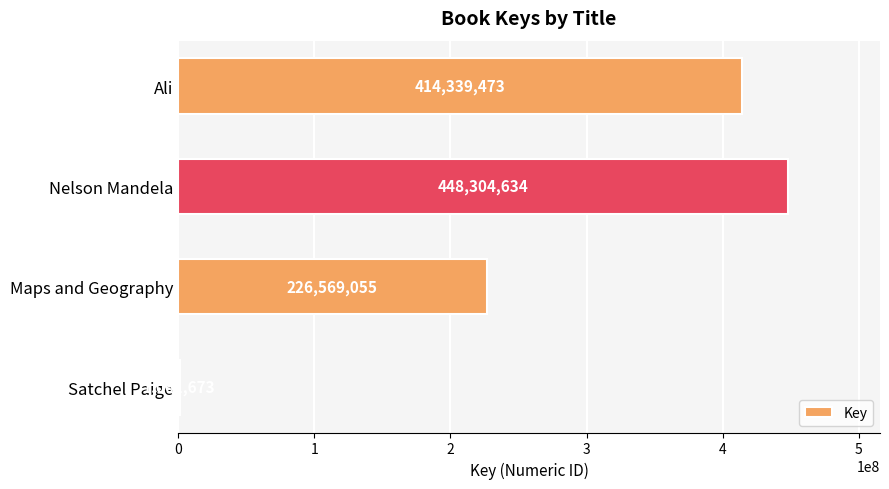

Read the value at Maps and Geography.

226569055